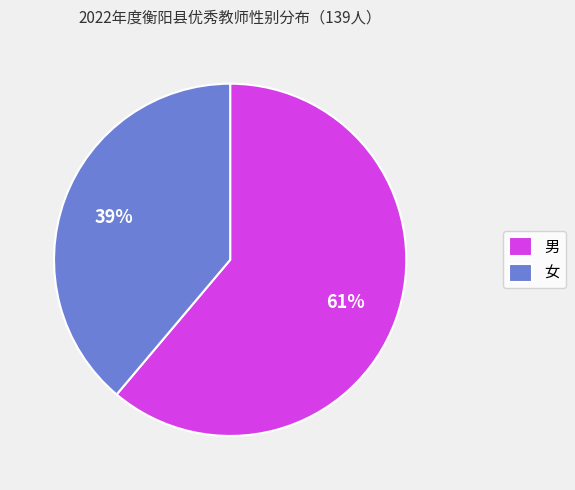

Combined, do 女 and 男 account for over 50%?

Yes